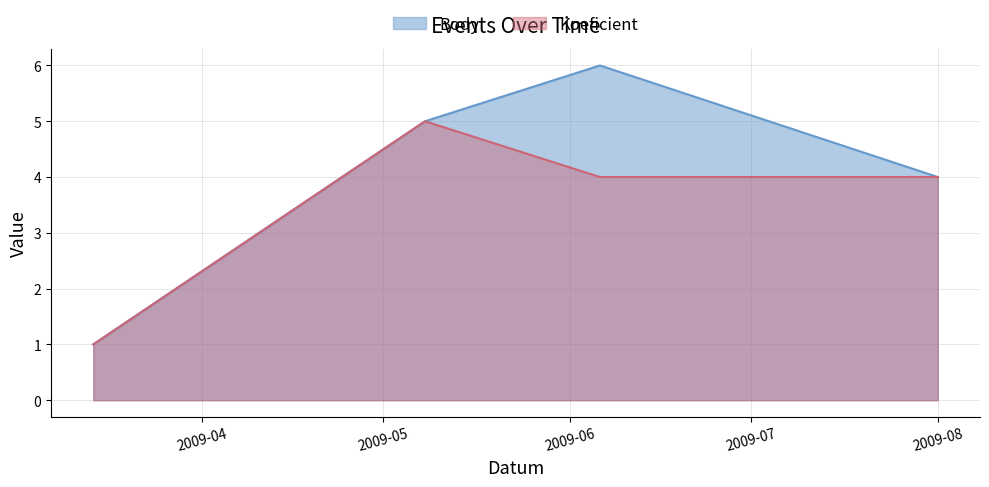

At which label does Body reach its peak?

2009-06-06